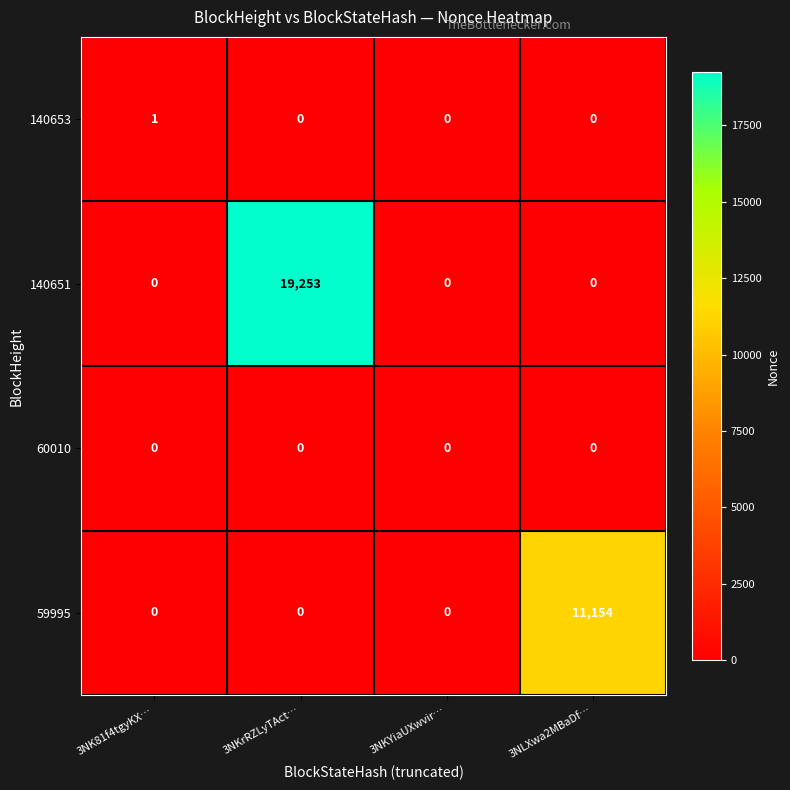

The value of 60010 at 3NK81f4tgyKX… is 0. True or false?

True